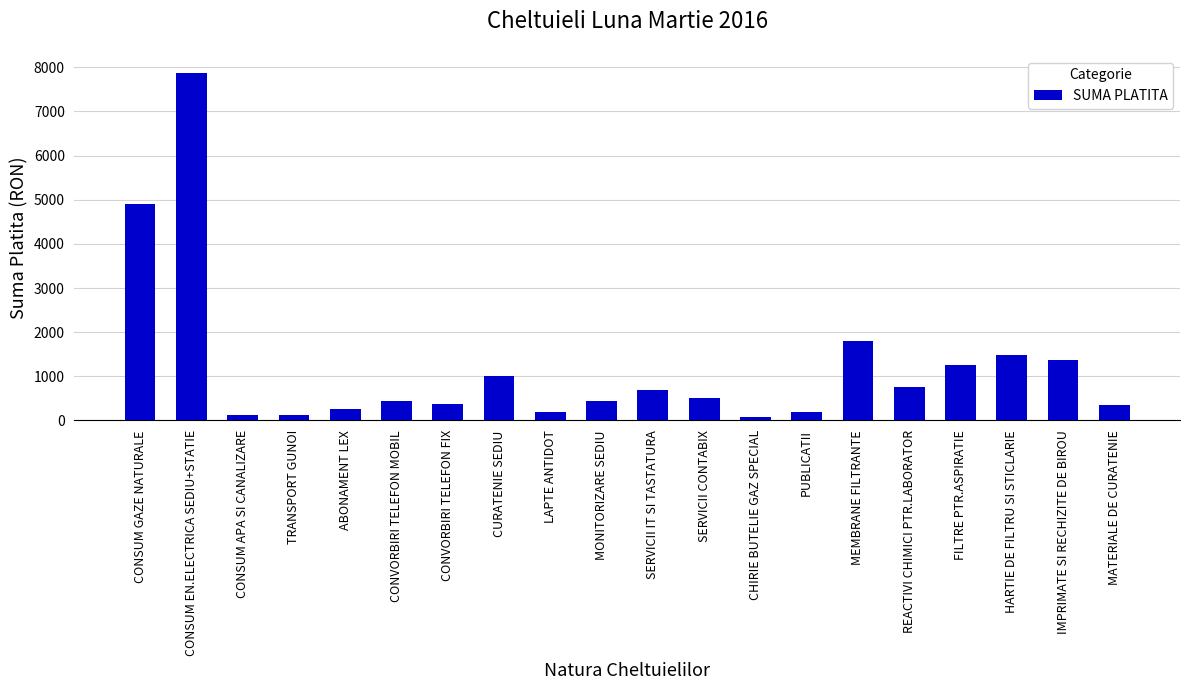

What is the minimum value shown in the chart?

87.0